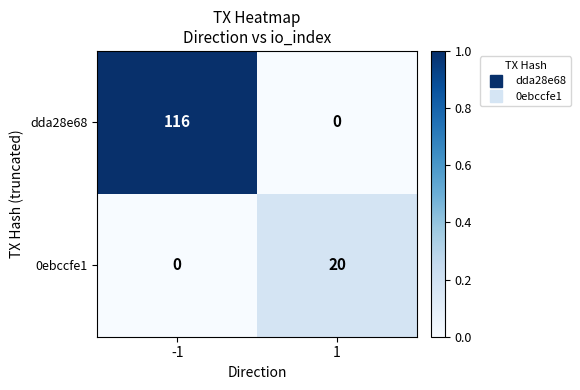

How many series are shown in this chart?

2